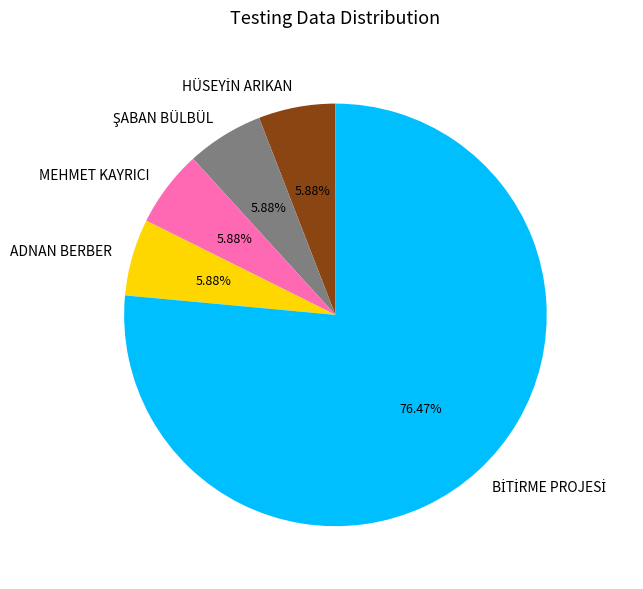

Count the number of slices in the pie.

5